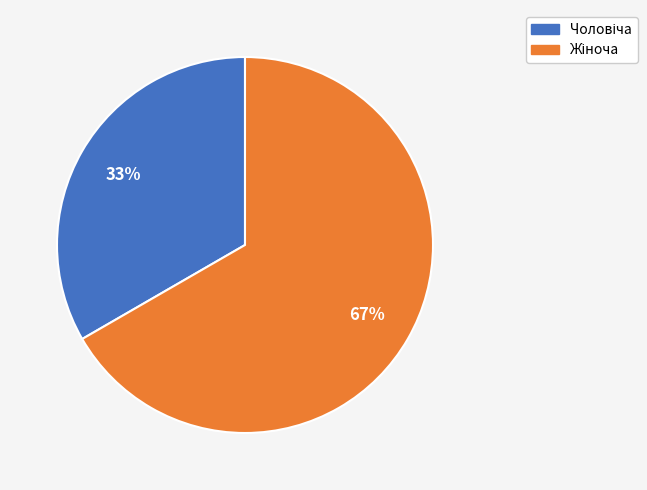

Count the number of slices in the pie.

2